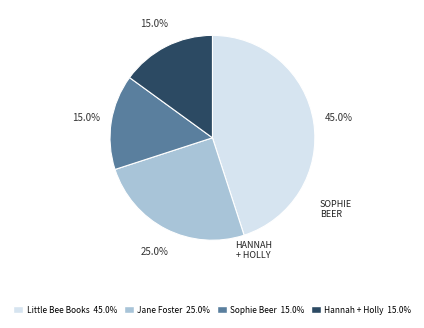

How many segments does this pie chart have?

4